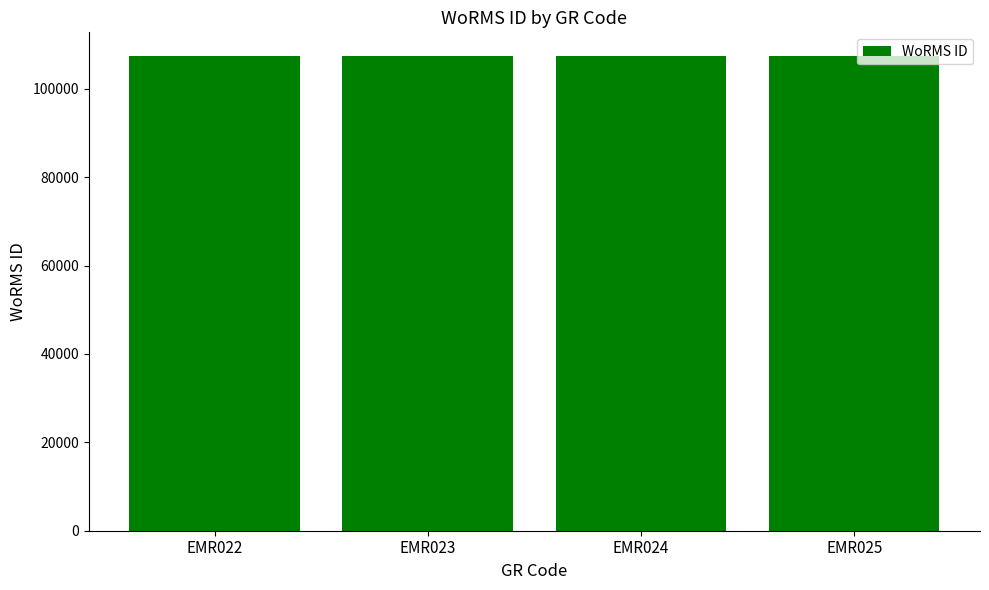

Does the chart contain stacked bars?

No